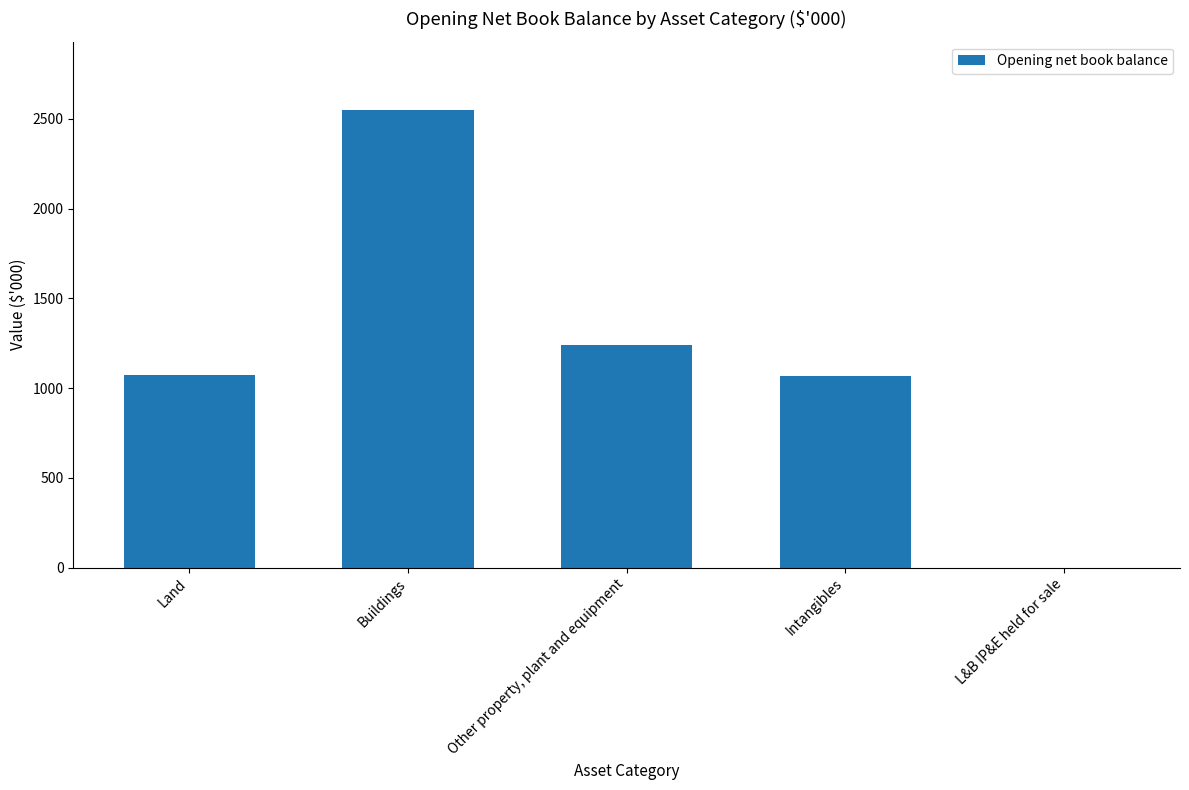

What is the sum of the values at Intangibles and L&B IP&E held for sale?

1067